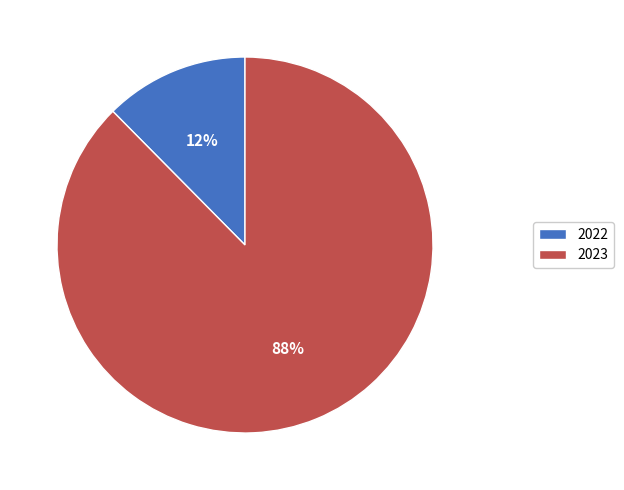

How many segments does this pie chart have?

2